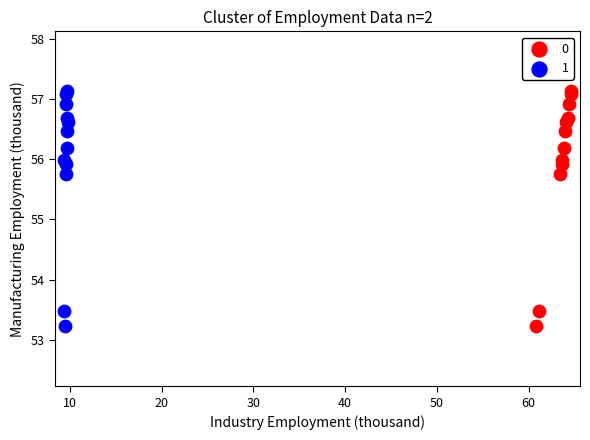

What are all the series names shown in the legend?

0, 1